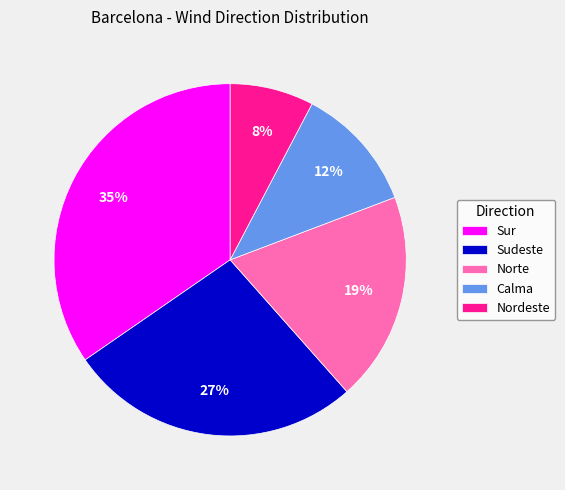

The Nordeste slice represents 8% of the pie. True or false?

True